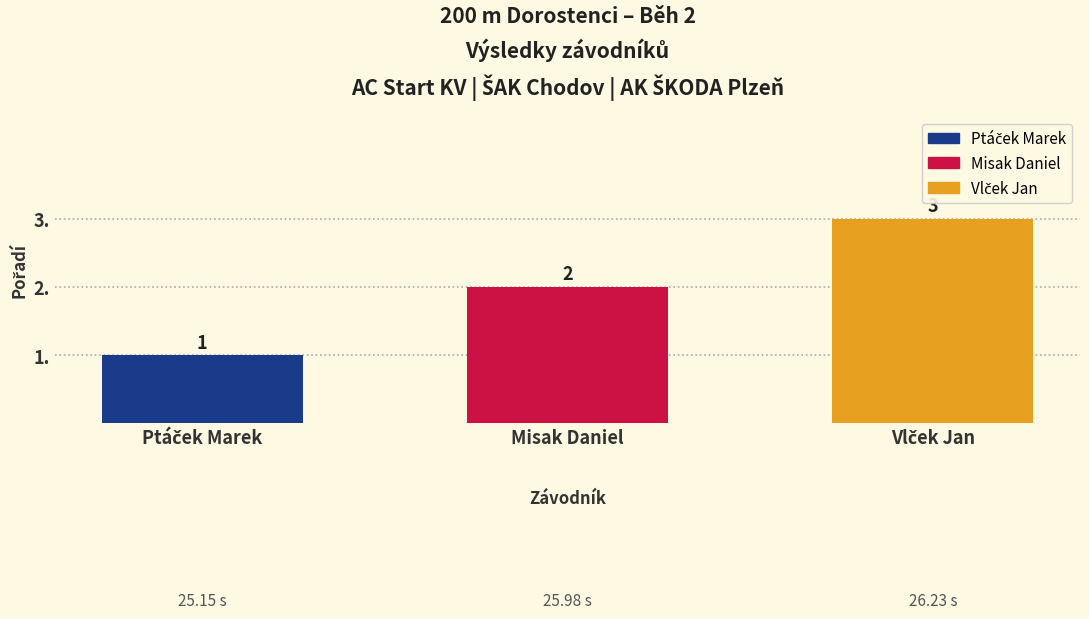

List the labels in order of value, smallest first.

Ptáček Marek, Misak Daniel, Vlček Jan